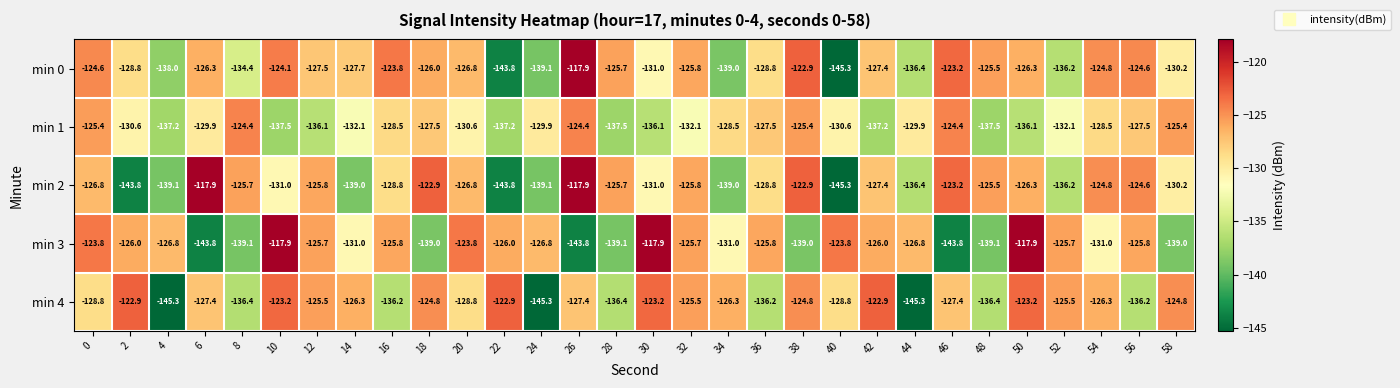

Which series has the largest total across all categories?

min 0